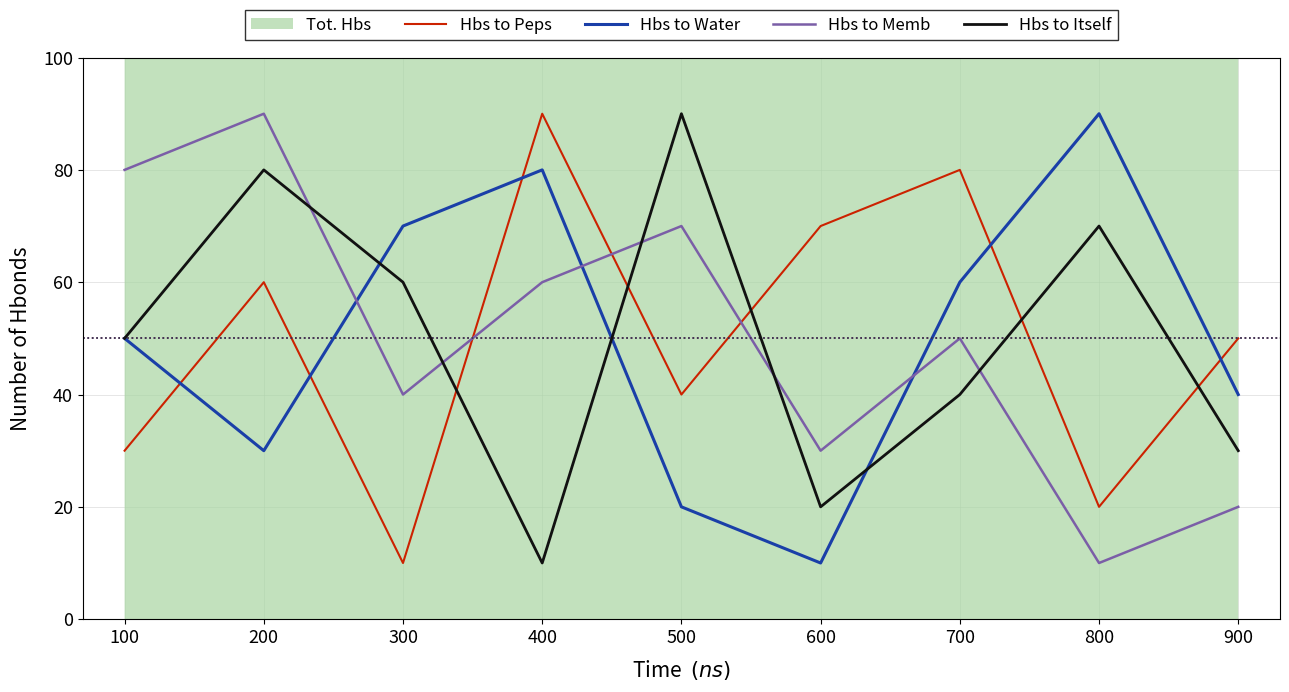

Which series ends up on top after the final intersection of Hbs to Peps and Hbs to Itself?

Hbs to Peps